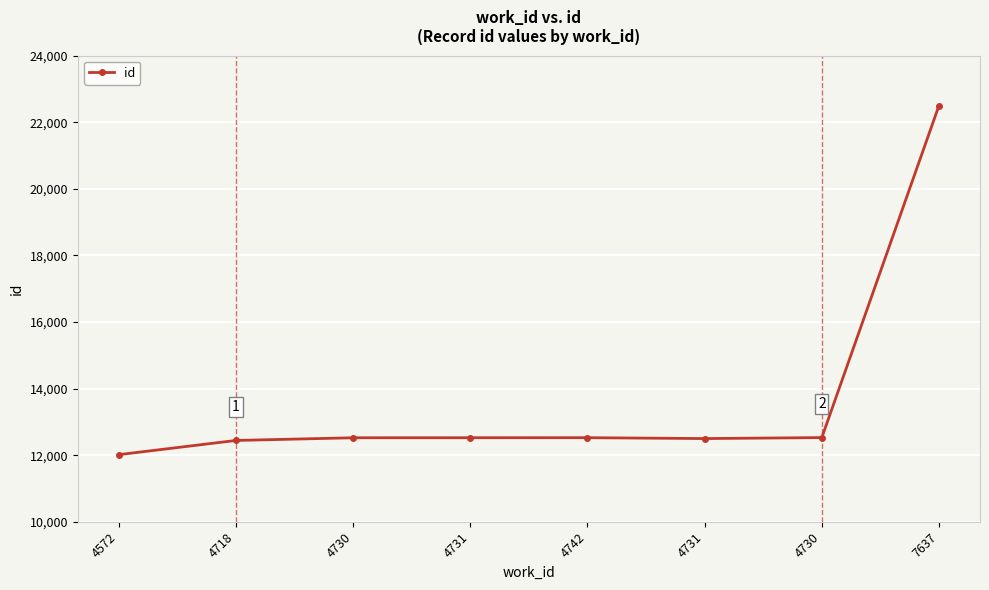

Count the number of data series in this chart.

1